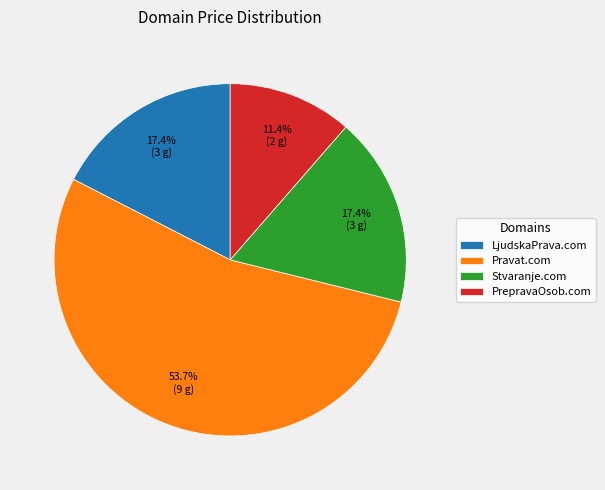

To the nearest percent, what is the difference between the LjudskaPrava.com and Pravat.com slice percentages?

36%